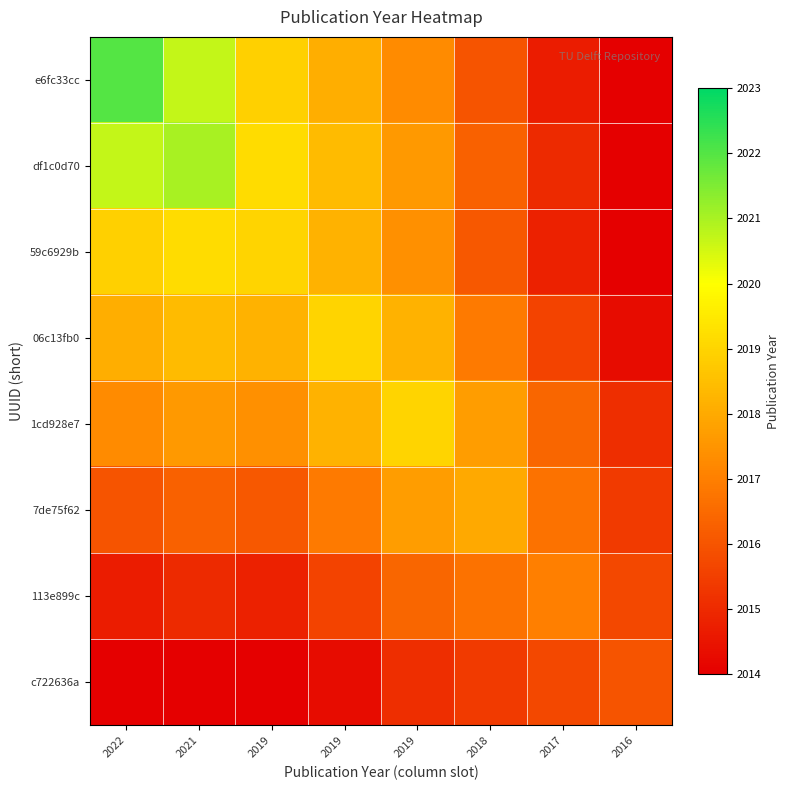

What is the spread (max minus min) of values at 2016?

2.0